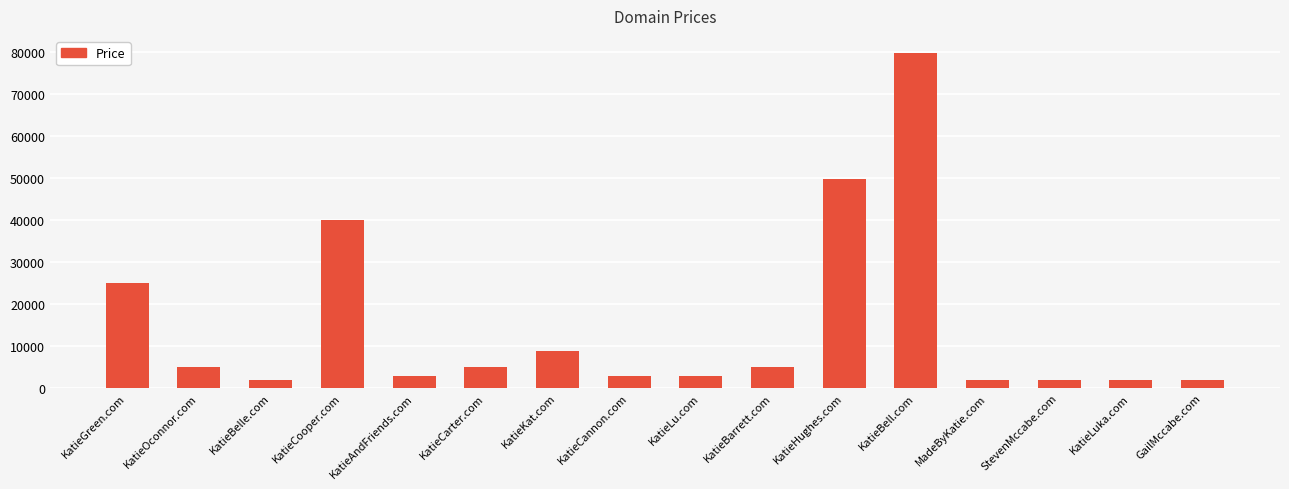

The value at KatieBarrett.com is 4888. True or false?

True